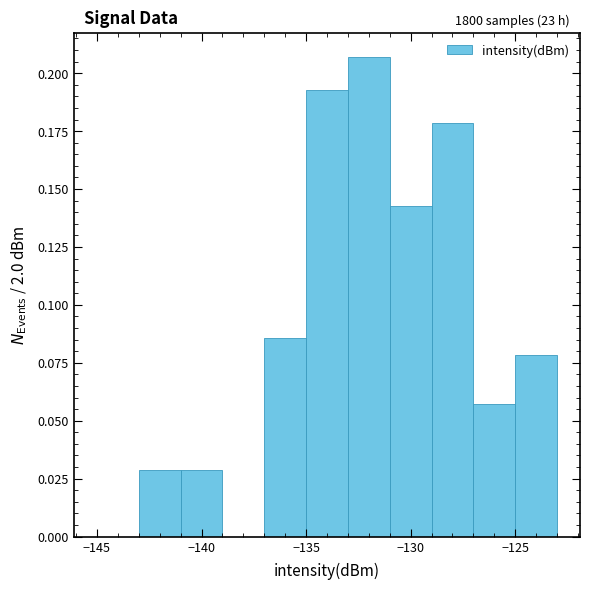

Which range on the x-axis has the tallest bar?

-133 to -131